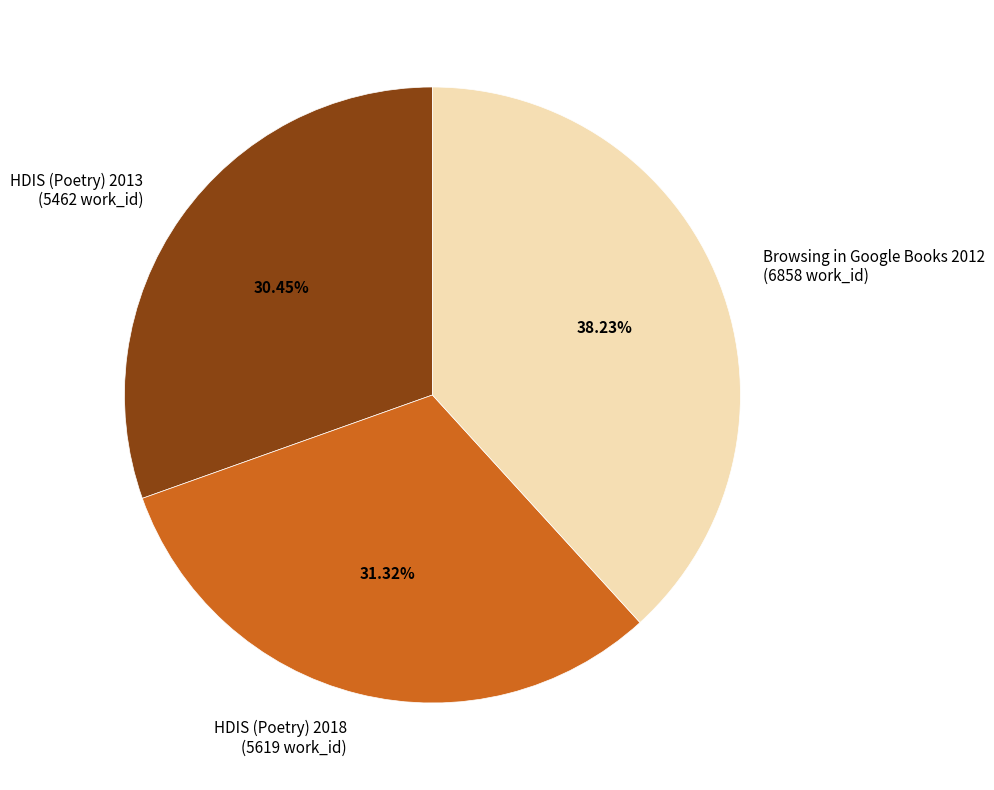

What is the largest slice in the pie chart?

Browsing in Google Books 2012